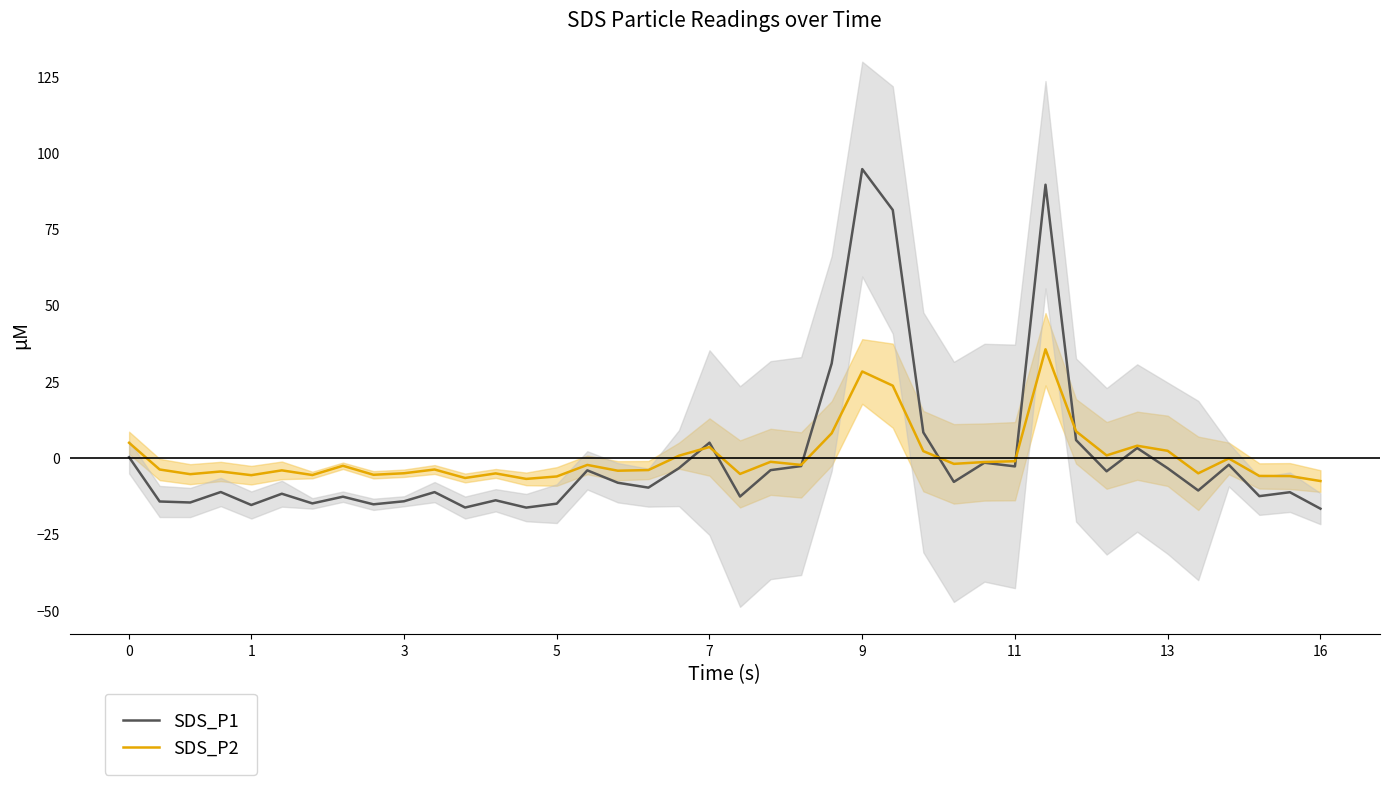

How many series are shown in this chart?

2